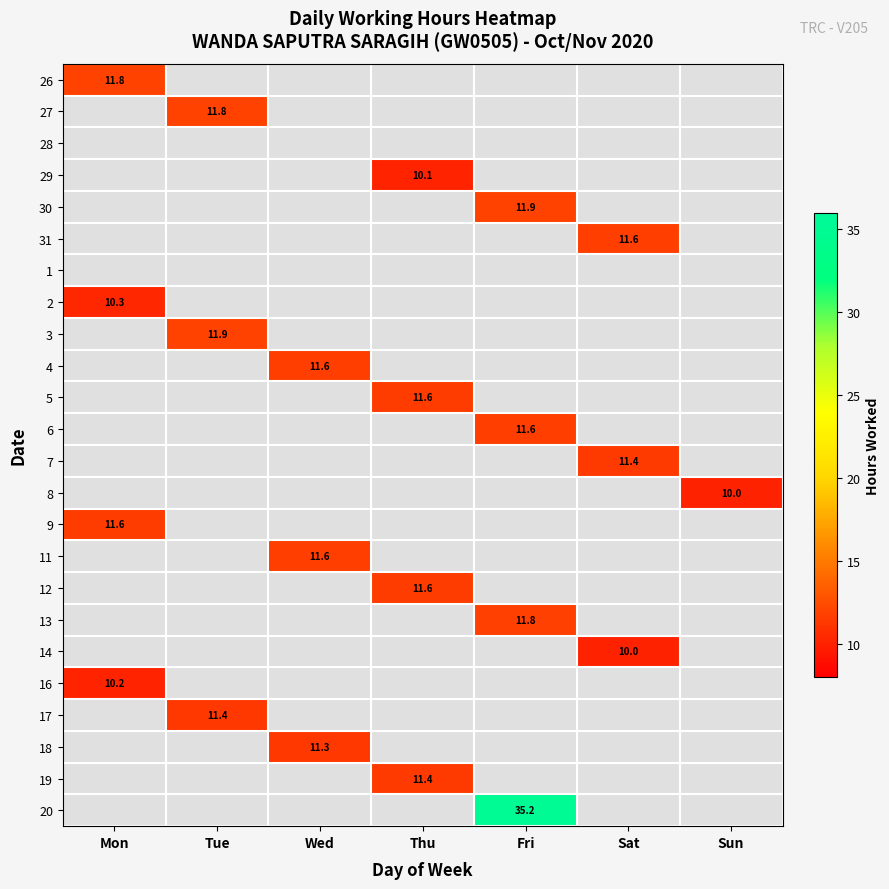

Is it true that 13 equals 11.8 at Fri?

True